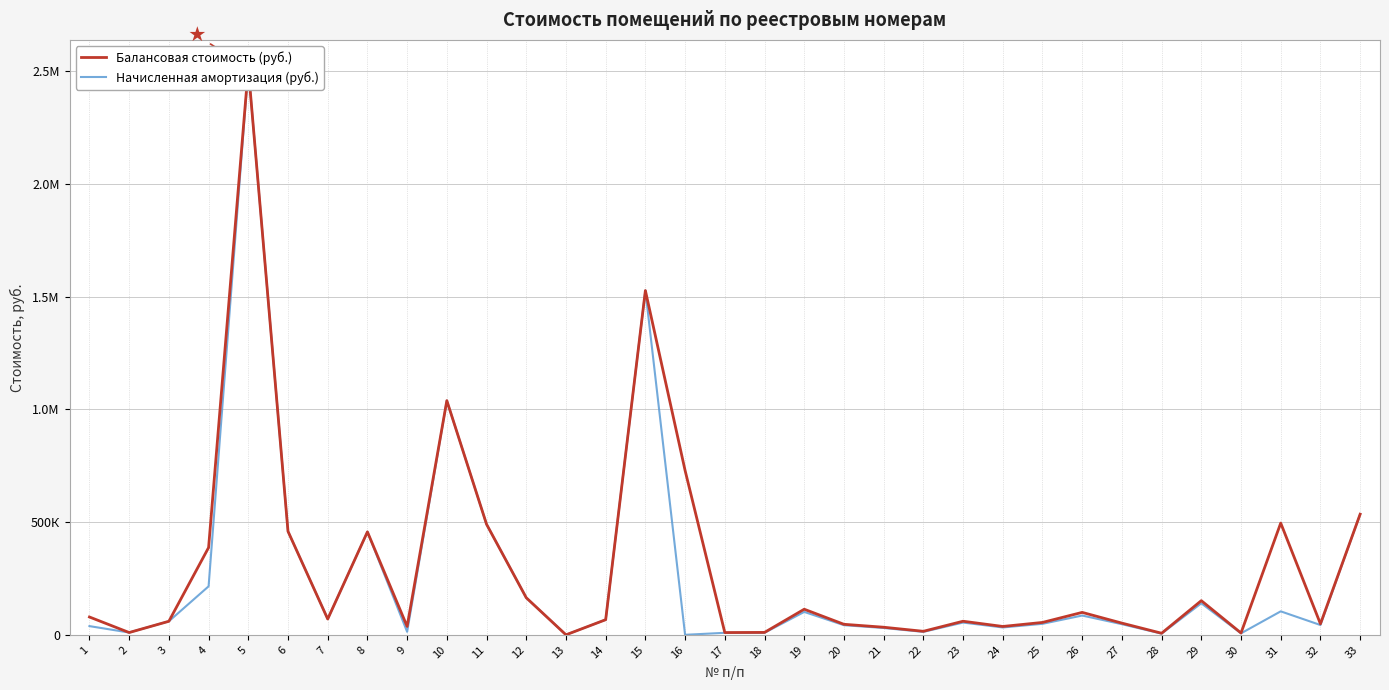

Read the Начисленная амортизация (руб.) value at 2.

10112.0